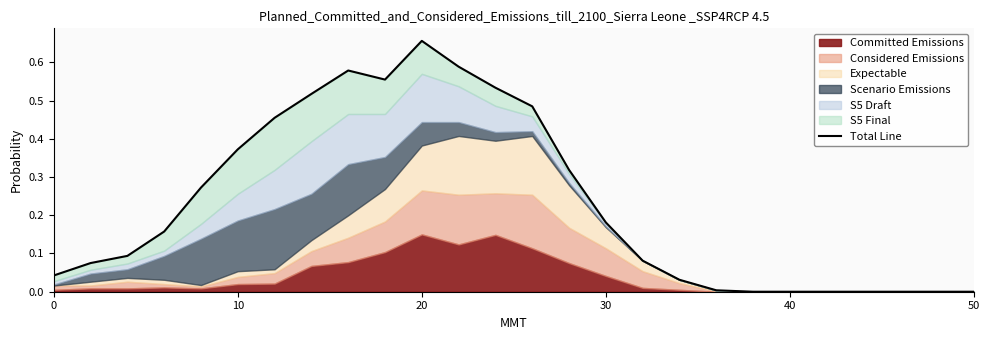

True or false: there are more than 1 points higher than both neighbors.

True